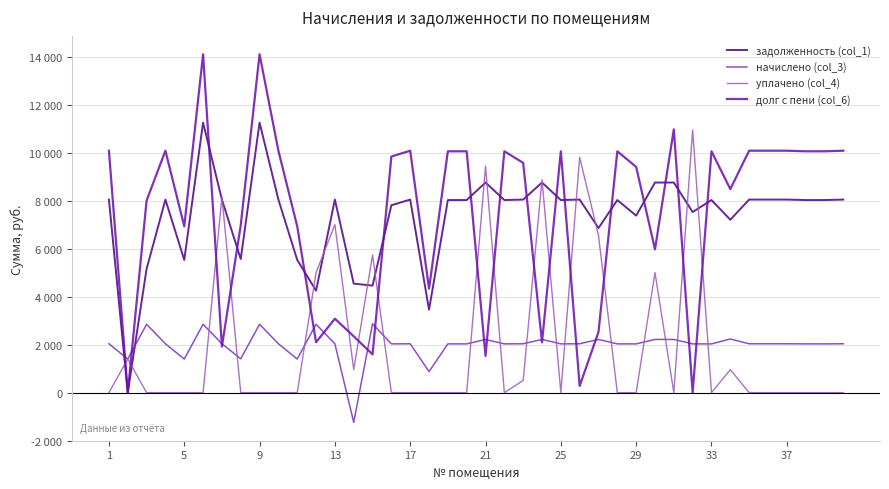

What are all the series names shown in the legend?

задолженность (col_1), начислено (col_3), уплачено (col_4), долг с пени (col_6)